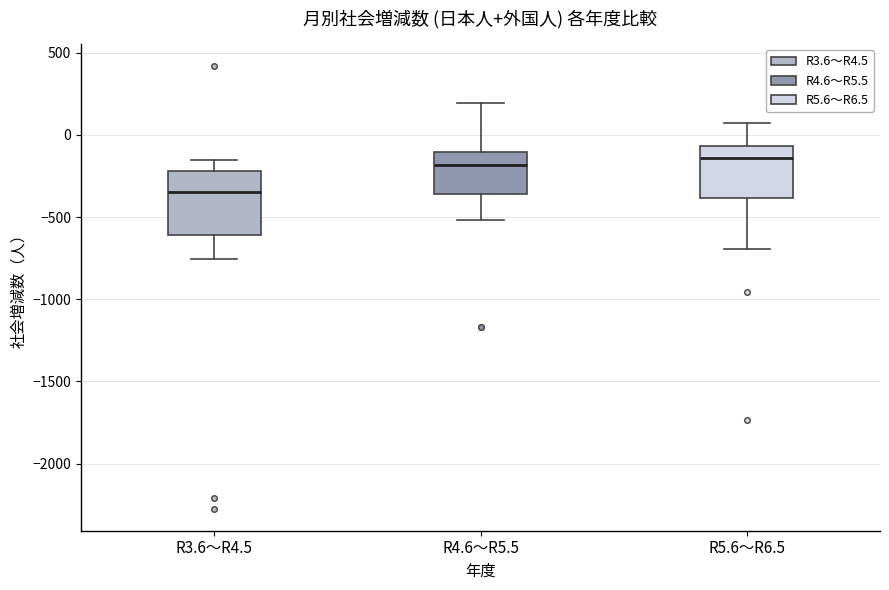

Where does the upper whisker of the box for R5.6～R6.5 end on the y-axis? The values are not printed on the chart, so give them approximately, as read against the axis.

100